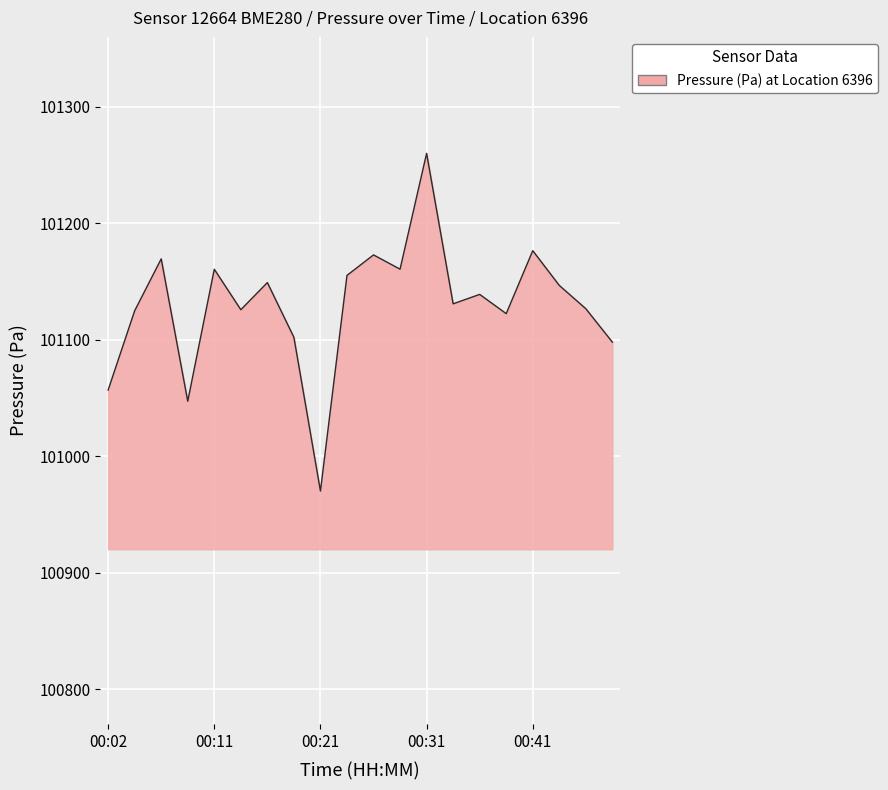

What is the smallest value displayed?

100970.1